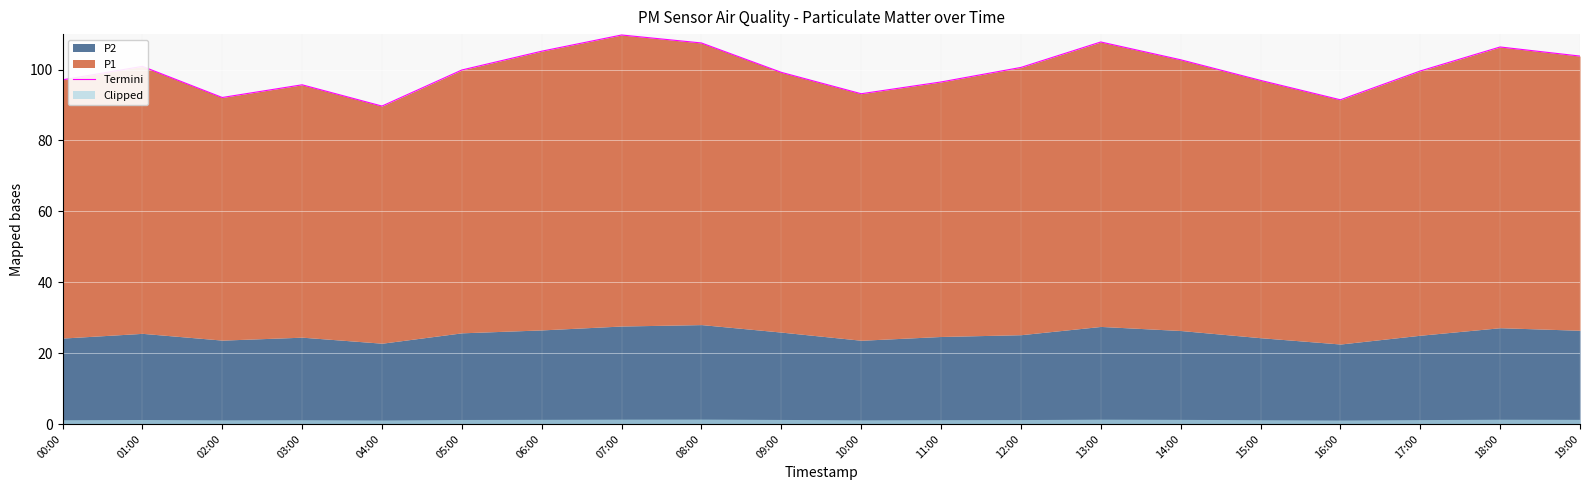

What is the average value?

99.8